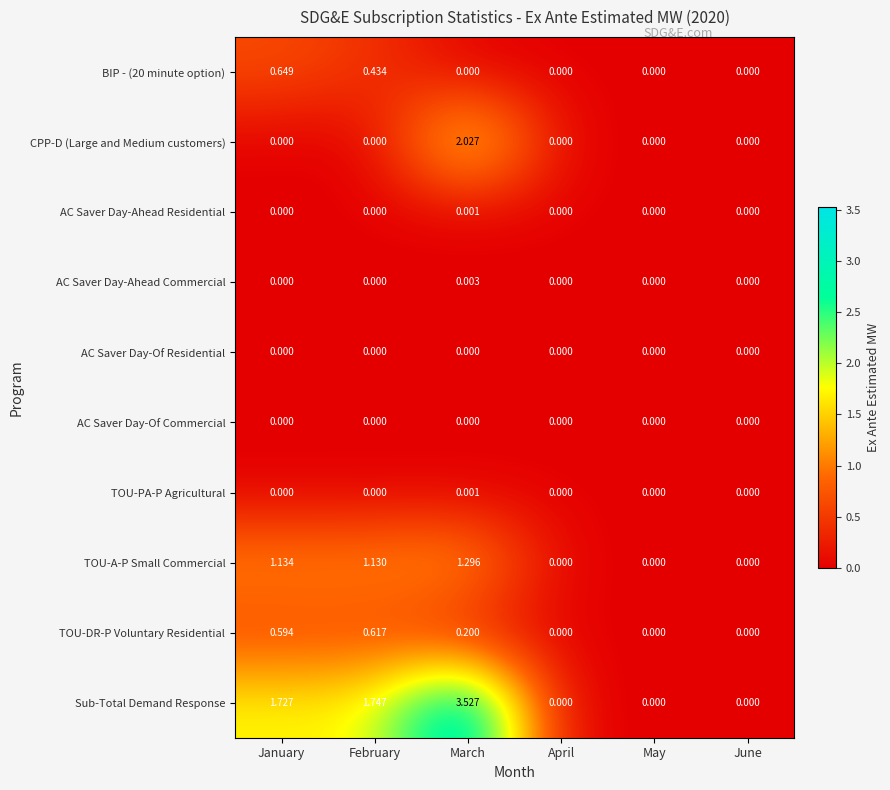

Which series changed the most between February and June?

Sub-Total Demand Response